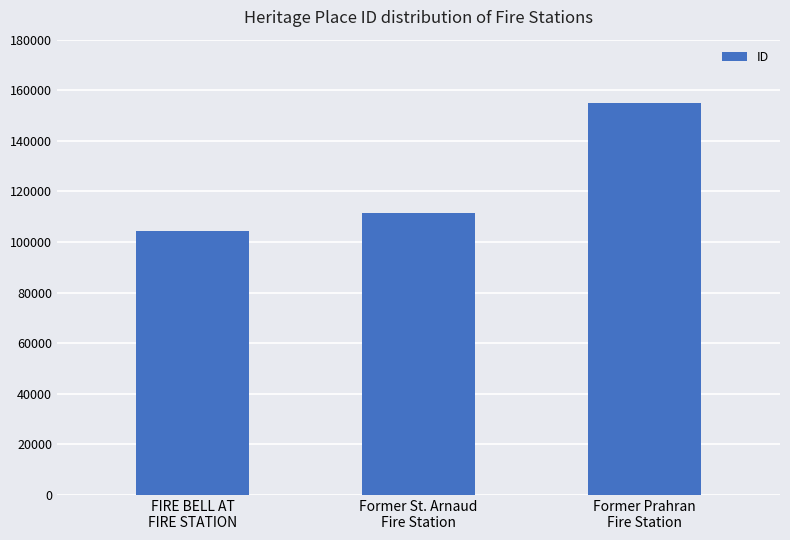

What is the change in value from Former St. Arnaud
Fire Station to Former Prahran
Fire Station?

+43529